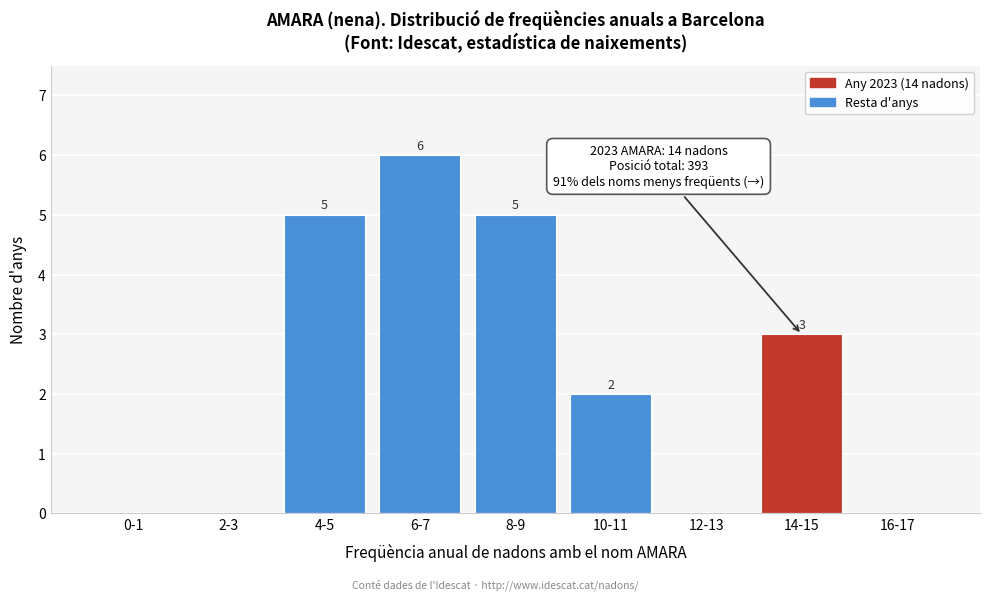

Reading left to right, transcribe all the data shown in this chart.

0-1=0	2-3=0	4-5=5	6-7=6	8-9=5	10-11=2	12-13=0	14-15=3	16-17=0